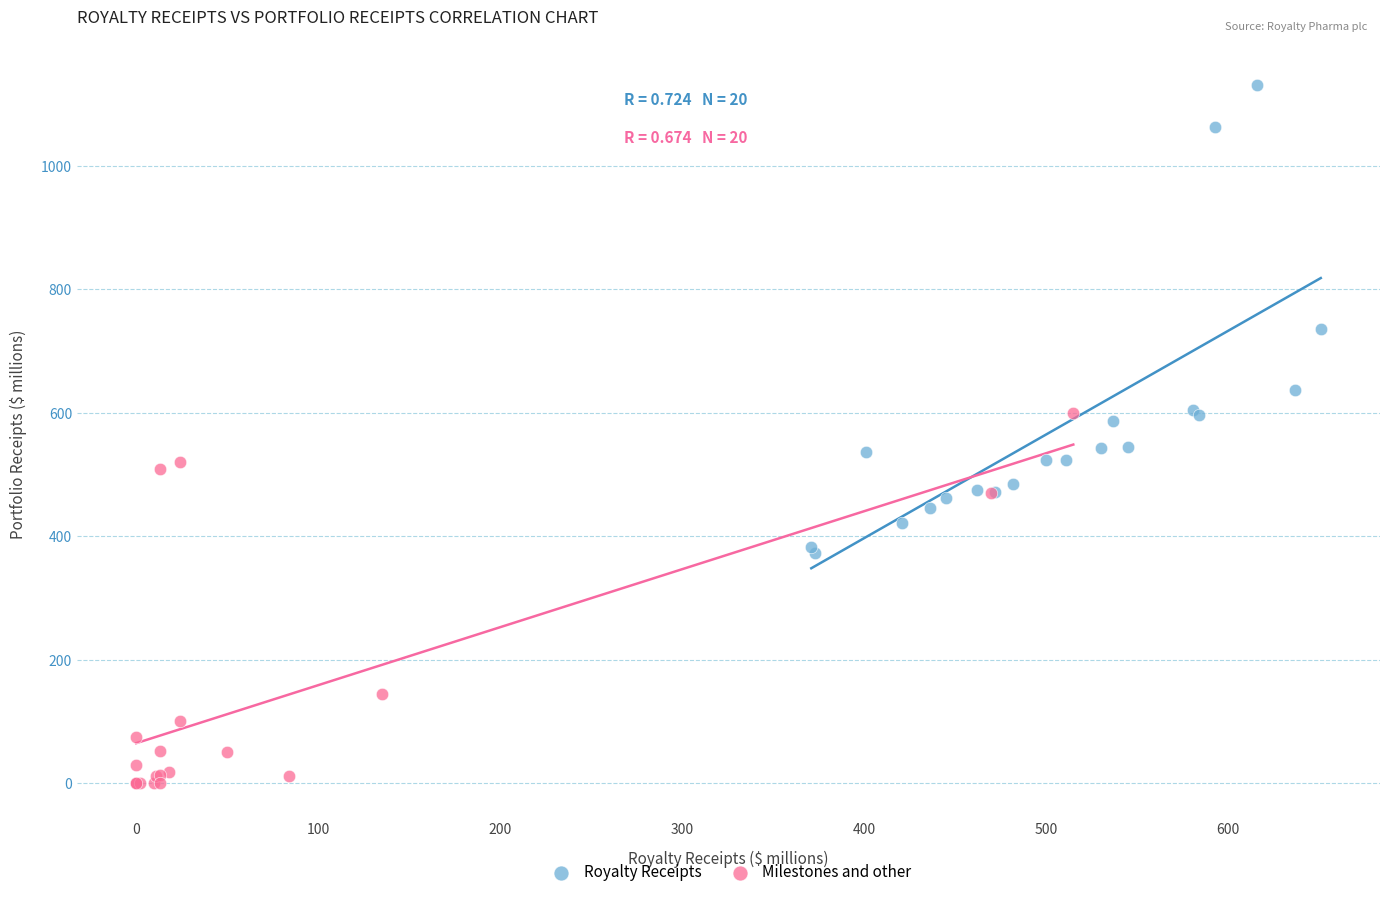

Which series reaches the maximum Y coordinate?

Royalty Receipts